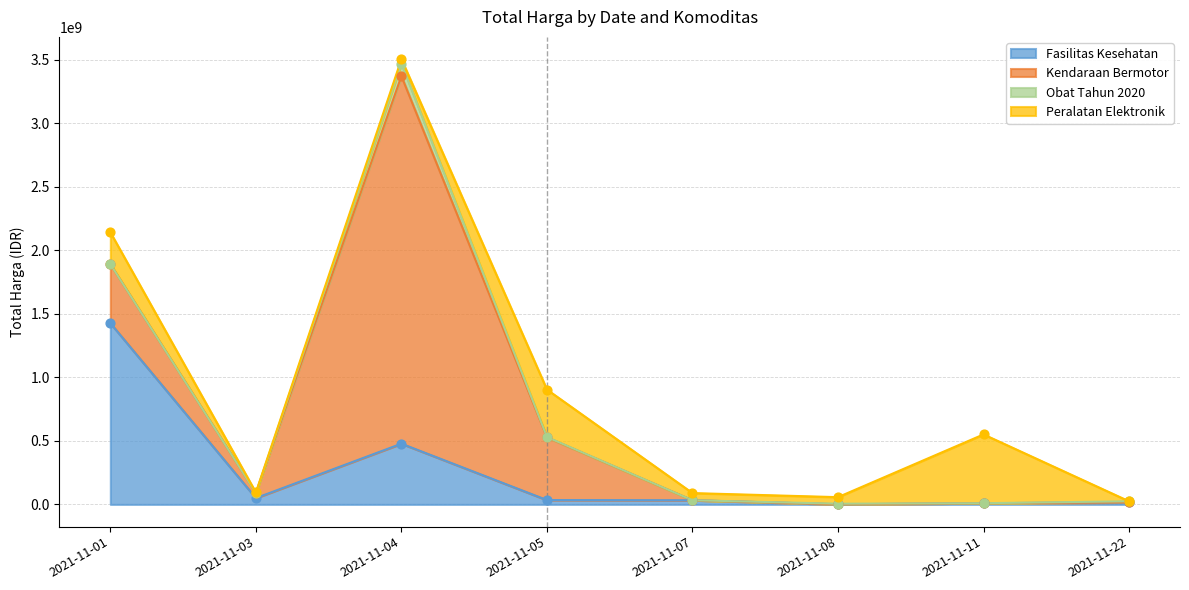

Which series has the largest Y range (max minus min)?

Kendaraan Bermotor